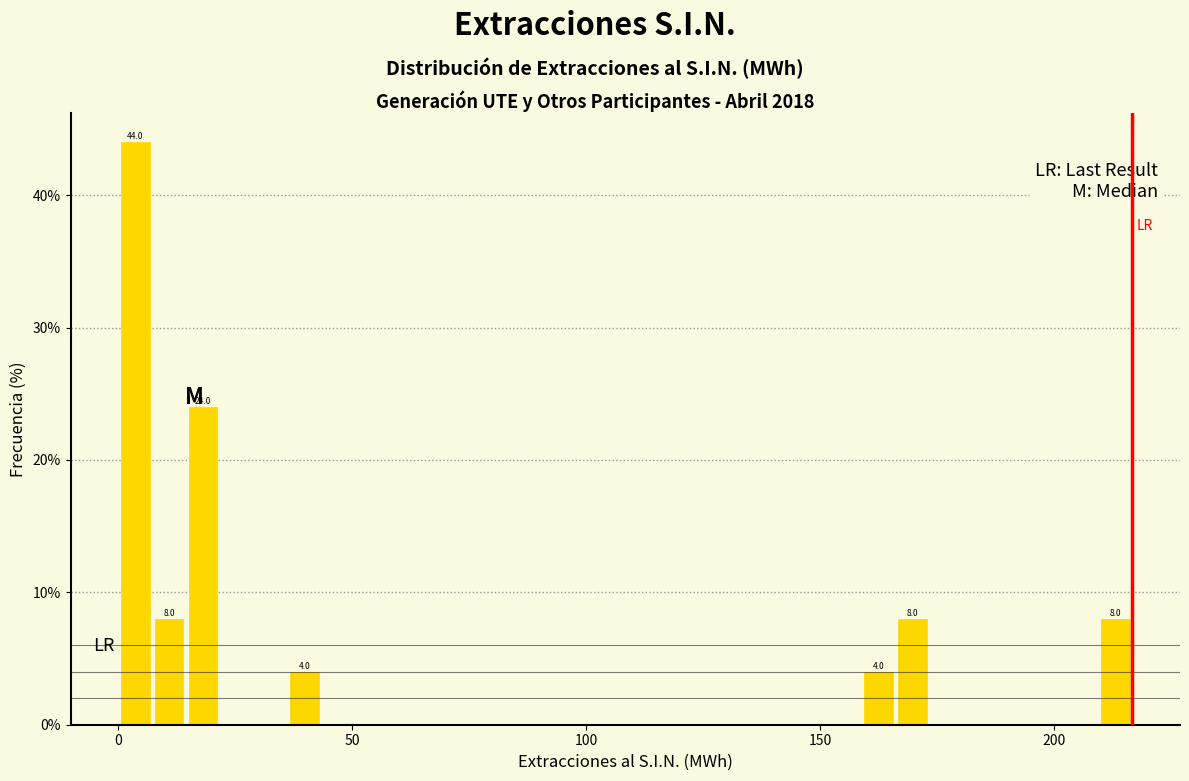

Around what value on the x-axis is the tallest bar? Give the approximate position of its centre, as read against the axis.

5